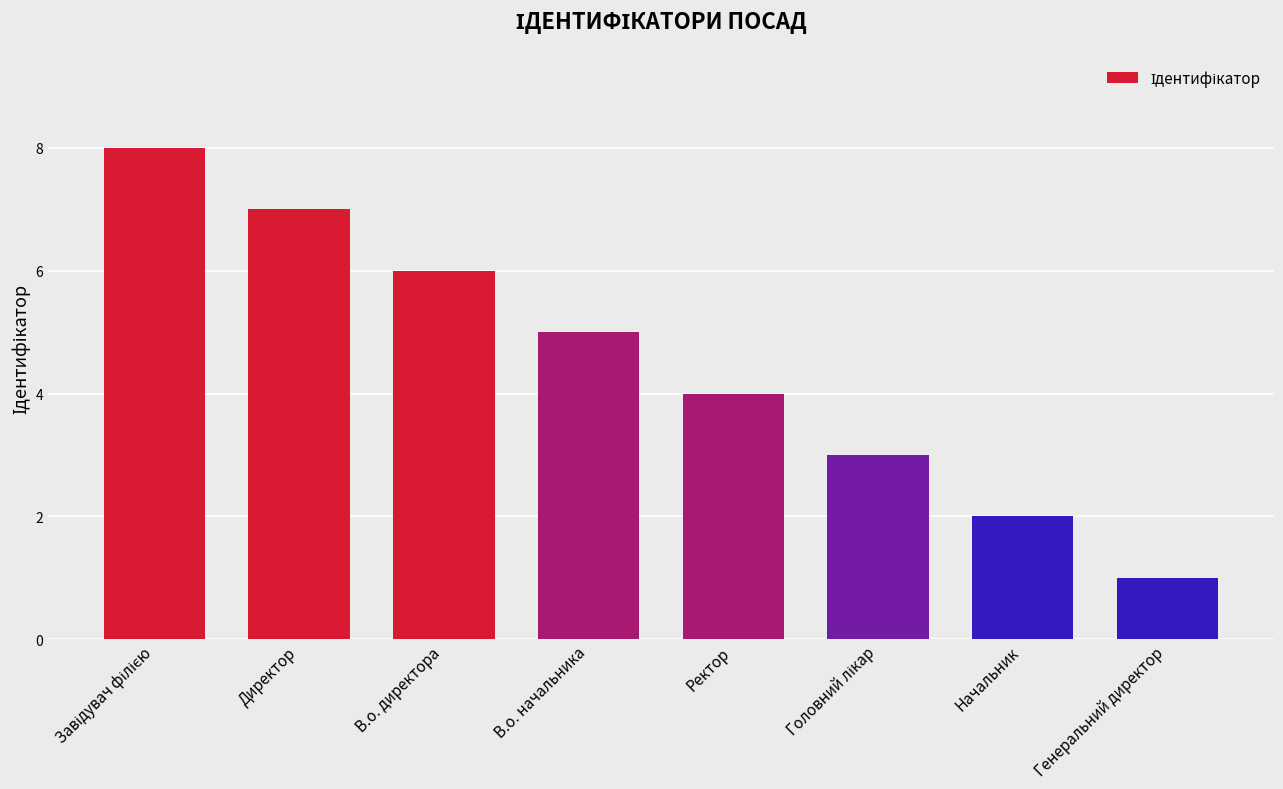

What is the difference between the maximum and minimum values?

7